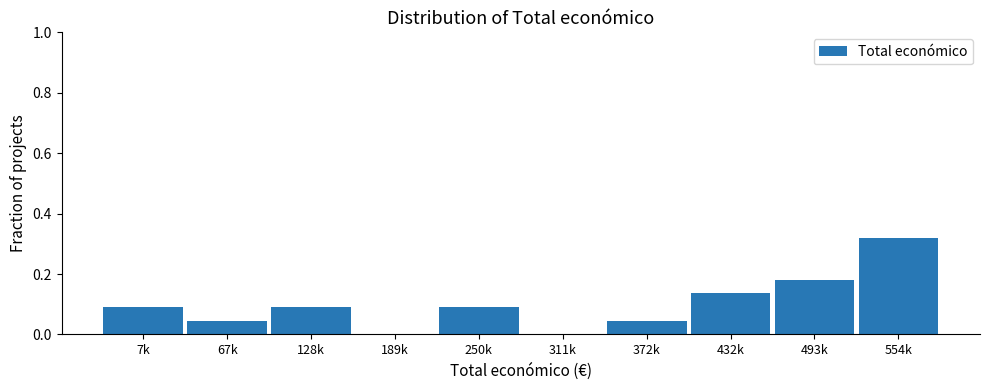

The chart shows a value of 0.0 at 7k. True or false?

False